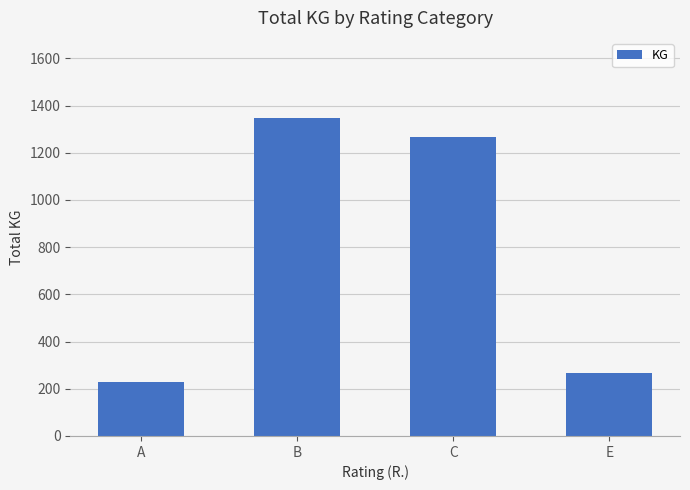

How many values exceed 1266?

2